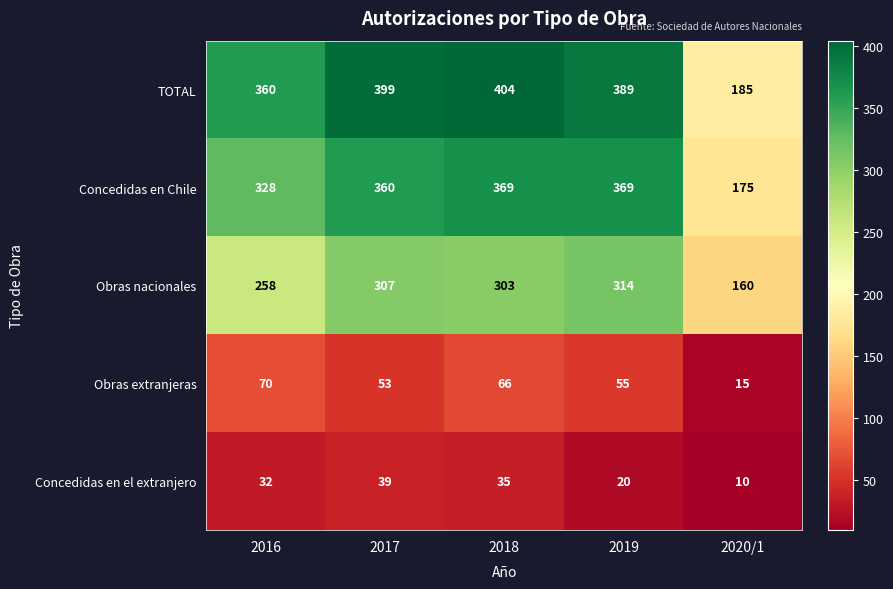

Read the Concedidas en el extranjero value at 2017, to the nearest 5.

40